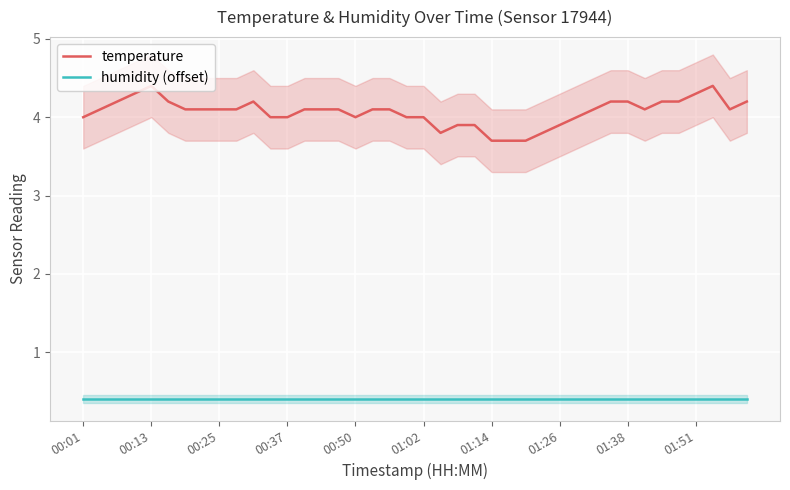

Reading left to right, what are all the values shown in this chart?

temperature: 4.0	4.1	4.2	4.3	4.4	4.2	4.1	4.1	4.1	4.1	4.2	4.0	4.0	4.1	4.1	4.1	4.0	4.1	4.1	4.0	4.0	3.8	3.9	3.9	3.7	3.7	3.7	3.8	3.9	4.0	4.1	4.2	4.2	4.1	4.2	4.2	4.3	4.4	4.1	4.2
humidity (offset): 0.4	0.4	0.4	0.4	0.4	0.4	0.4	0.4	0.4	0.4	0.4	0.4	0.4	0.4	0.4	0.4	0.4	0.4	0.4	0.4	0.4	0.4	0.4	0.4	0.4	0.4	0.4	0.4	0.4	0.4	0.4	0.4	0.4	0.4	0.4	0.4	0.4	0.4	0.4	0.4